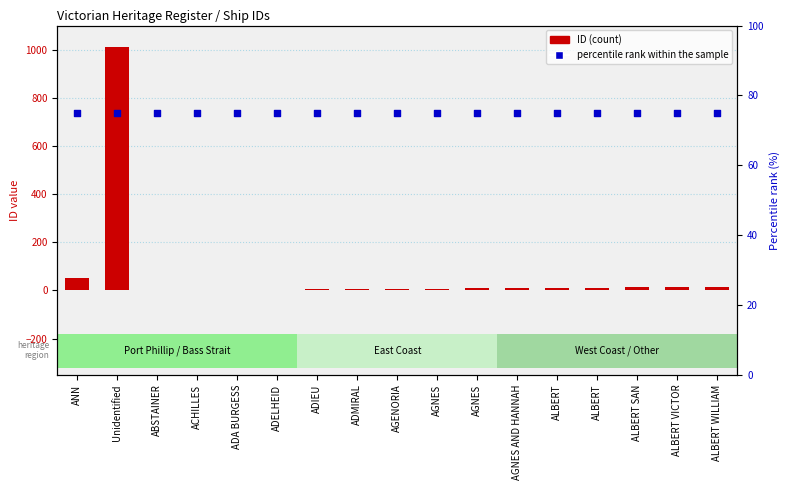

Which series has the largest total across all categories?

percentile rank within the sample